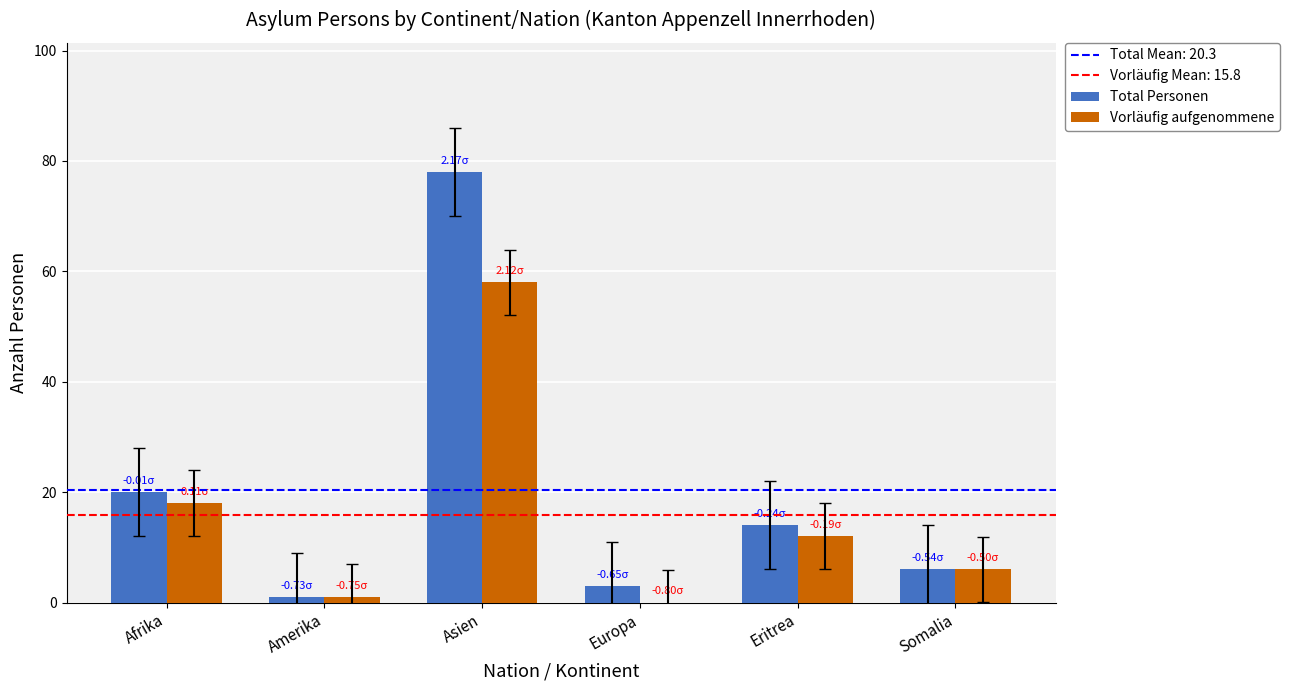

What is the sum of all Vorläufig aufgenommene values?

95